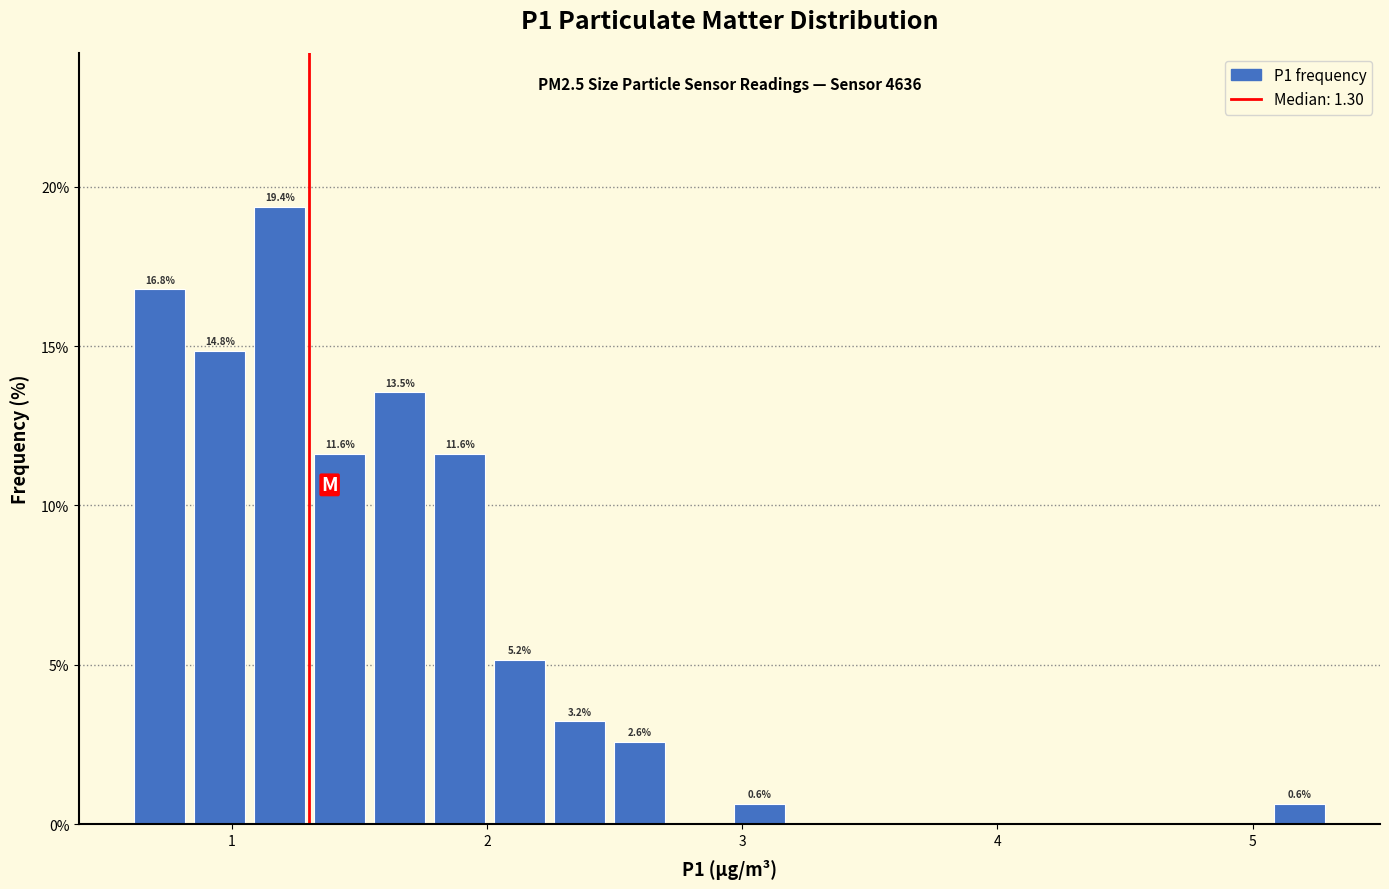

Around what value on the x-axis is the tallest bar? Give the approximate position of its centre, as read against the axis.

1.2